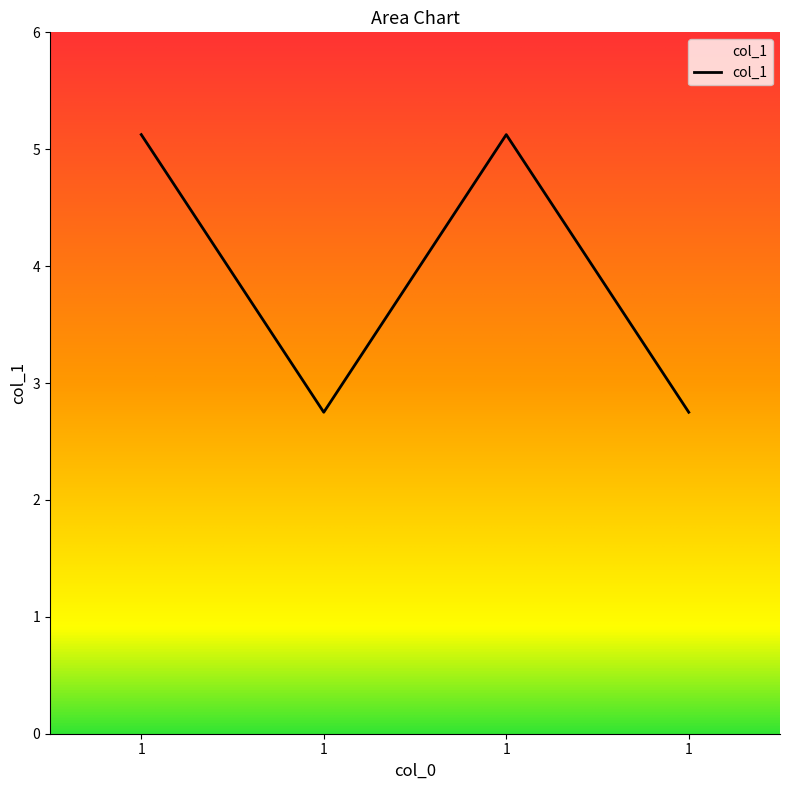

What is the change in value from 1 to 1?

+2.4